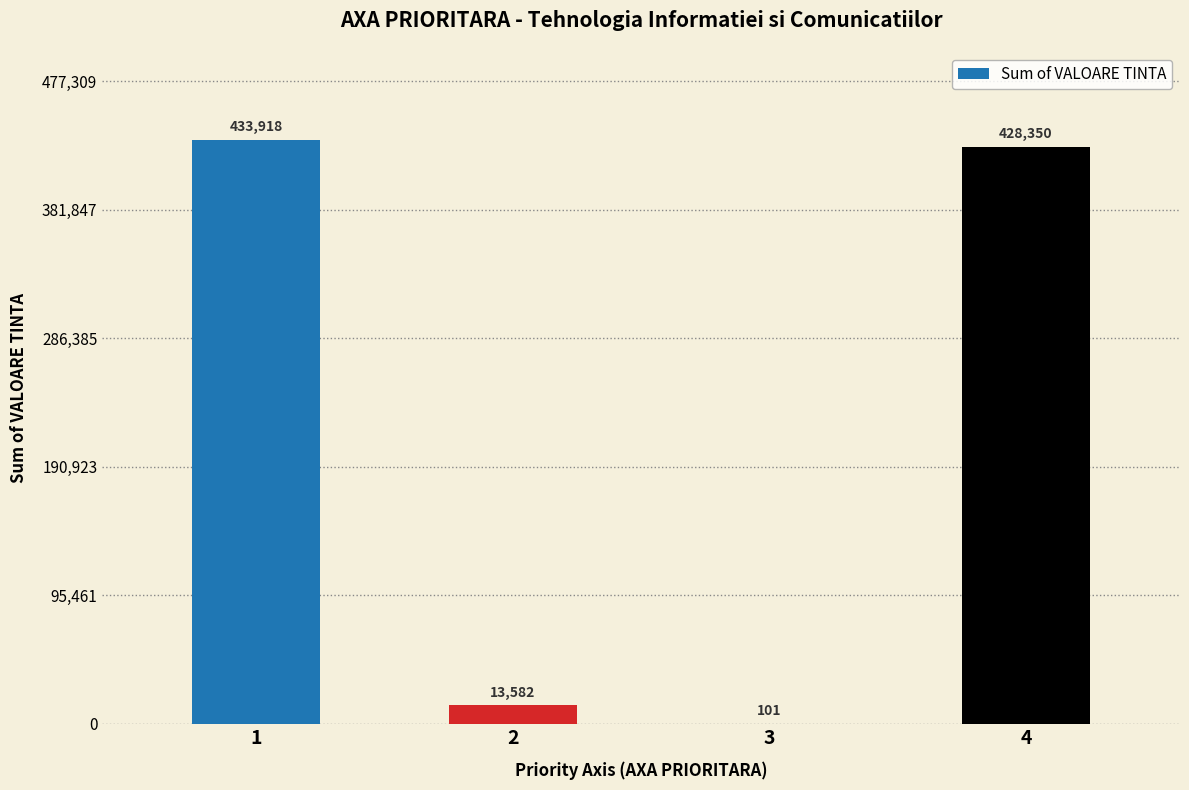

What is the sum of the values at 4 and 1?

862268